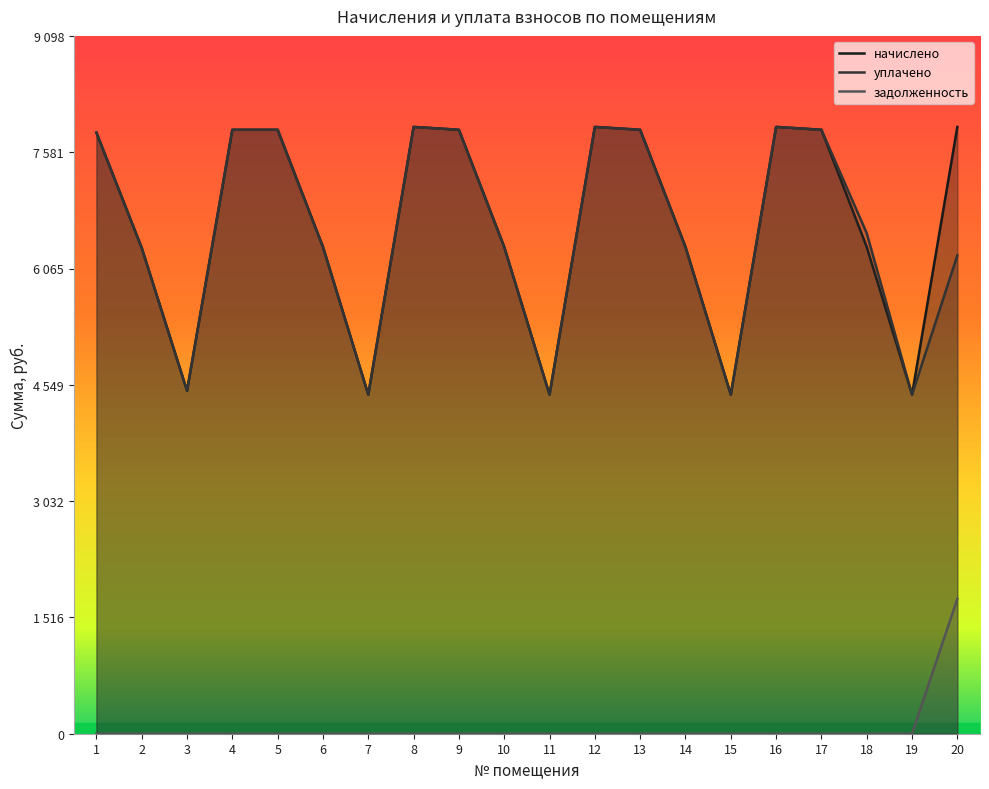

At which label is уплачено closest to 6166?

20